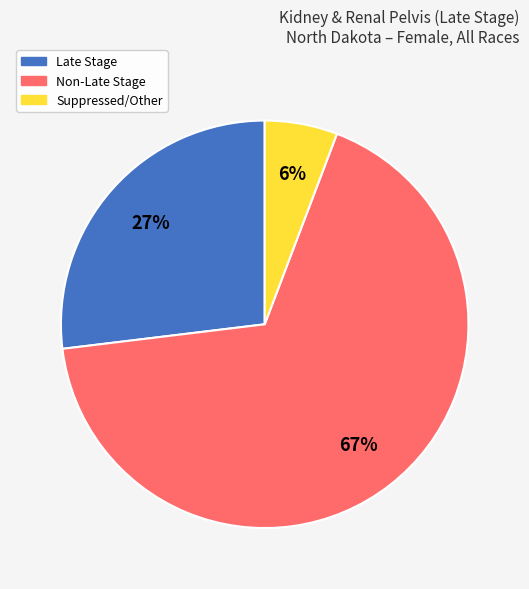

Does any single category account for the majority?

Yes